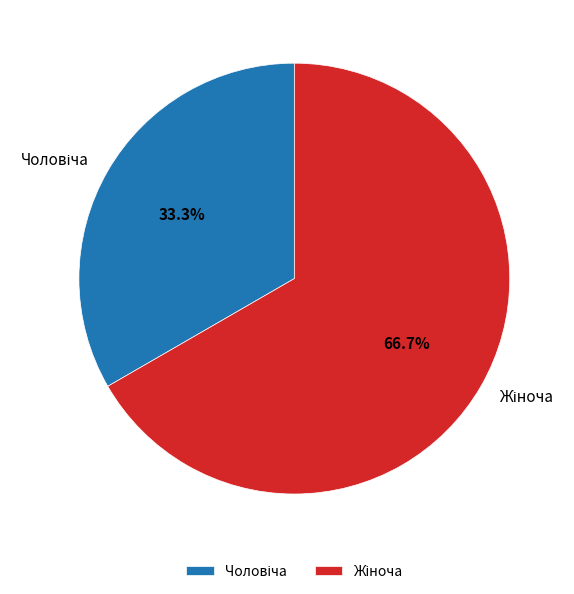

How many slices are in this pie chart?

2